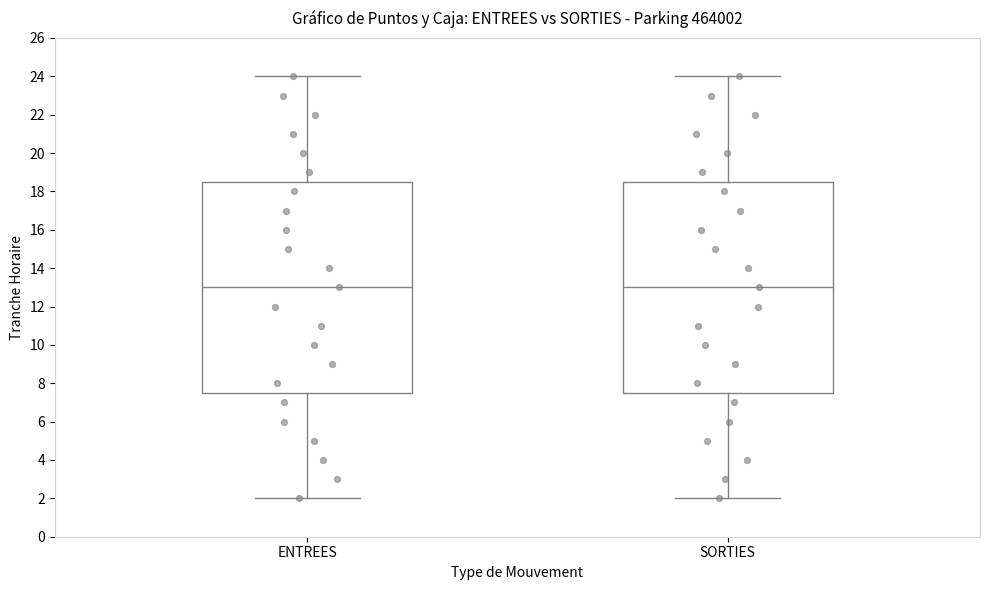

Reading left to right, read every box against the y-axis: the position of its median line, the range the box covers, and the ends of its whiskers. The values are not printed on the chart, so give them approximately, as read against the axis.

ENTREES: median 13.0, box 7.6 to 18.6, whiskers 2.0 to 24.0
SORTIES: median 13.0, box 7.6 to 18.6, whiskers 2.0 to 24.0